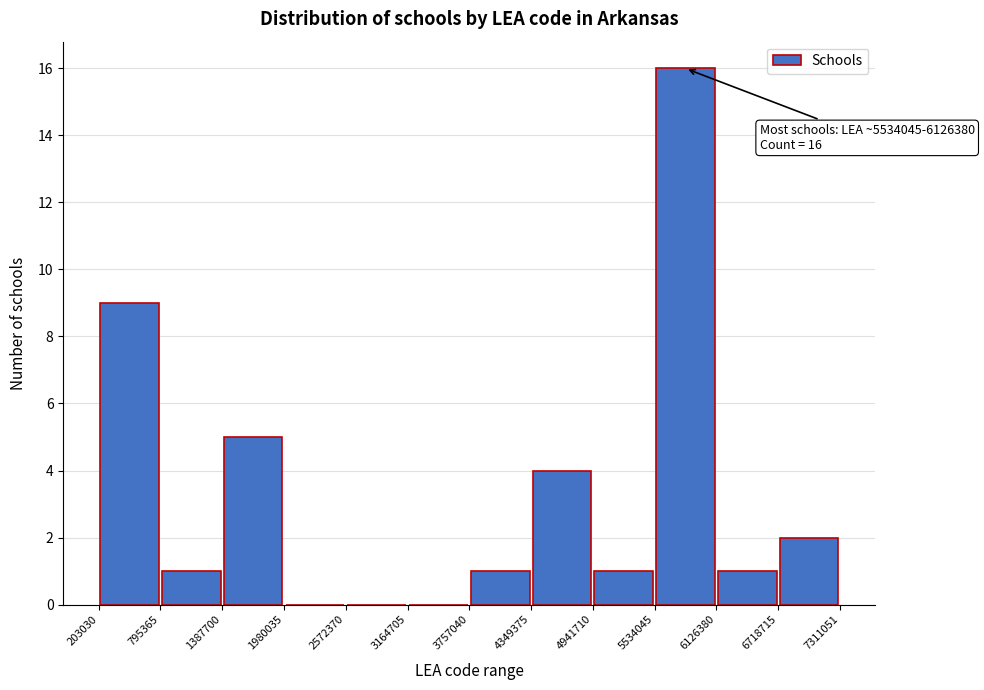

Which range on the x-axis has the tallest bar?

5534045 to 6126380